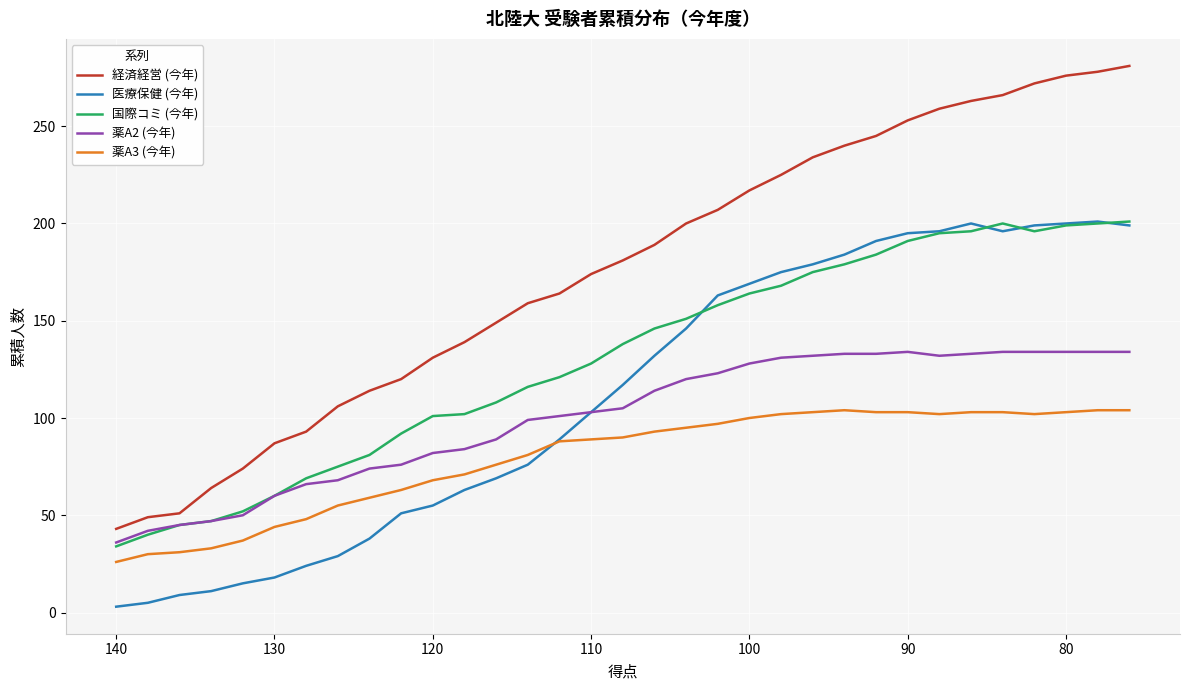

Reading left to right, transcribe all the data shown in this chart.

経済経営 (今年): 43	49	51	64	74	87	93	106	114	120	131	139	149	159	164	174	181	189	200	207	217	225	234	240	245	253	259	263	266	272	276	278	281
医療保健 (今年): 3	5	9	11	15	18	24	29	38	51	55	63	69	76	89	103	117	132	146	163	169	175	179	184	191	195	196	200	196	199	200	201	199
国際コミ (今年): 34	40	45	47	52	60	69	75	81	92	101	102	108	116	121	128	138	146	151	158	164	168	175	179	184	191	195	196	200	196	199	200	201
薬A2 (今年): 36	42	45	47	50	60	66	68	74	76	82	84	89	99	101	103	105	114	120	123	128	131	132	133	133	134	132	133	134	134	134	134	134
薬A3 (今年): 26	30	31	33	37	44	48	55	59	63	68	71	76	81	88	89	90	93	95	97	100	102	103	104	103	103	102	103	103	102	103	104	104